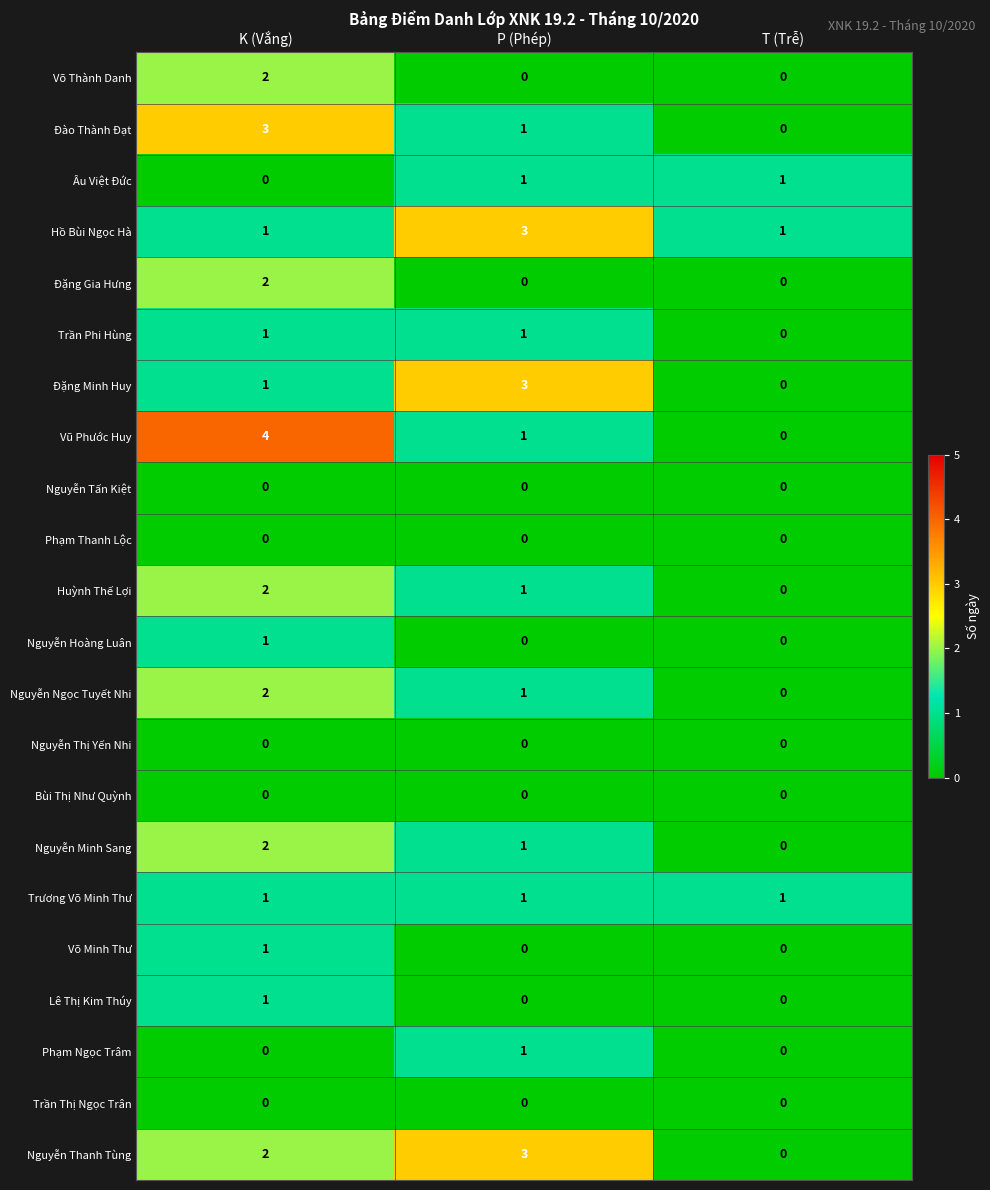

What is the spread (max minus min) of values at K (Vắng)?

4